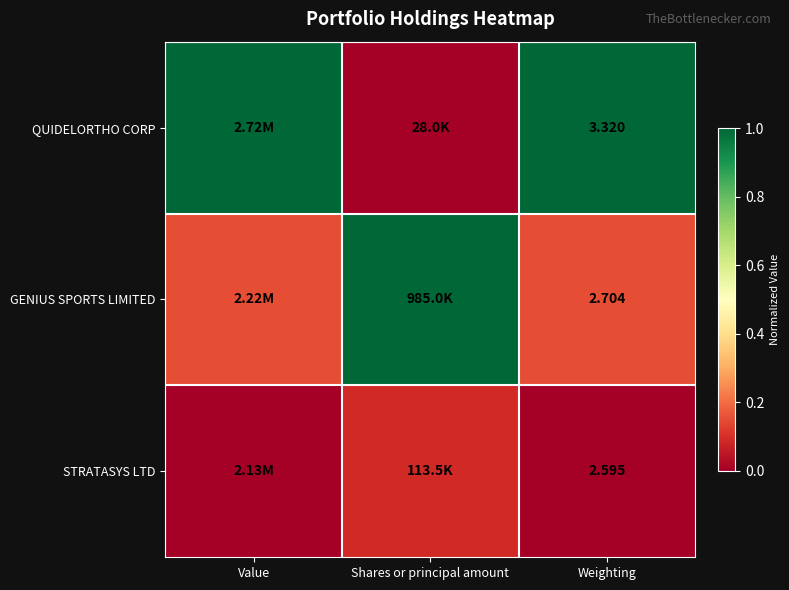

Rank the series at Weighting from highest to lowest value.

QUIDELORTHO CORP, GENIUS SPORTS LIMITED, STRATASYS LTD